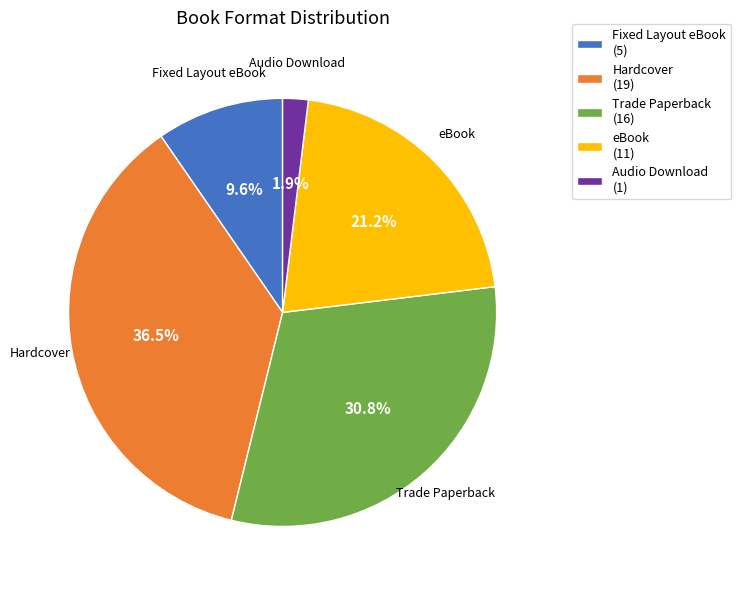

Between Hardcover and Audio Download, which is larger?

Hardcover